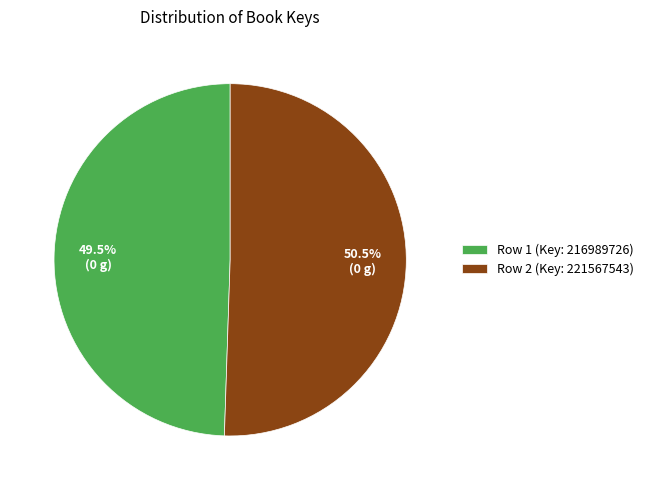

What percentage do Row 2 (Key: 221567543) and Row 1 (Key: 216989726) together represent?

100.0%